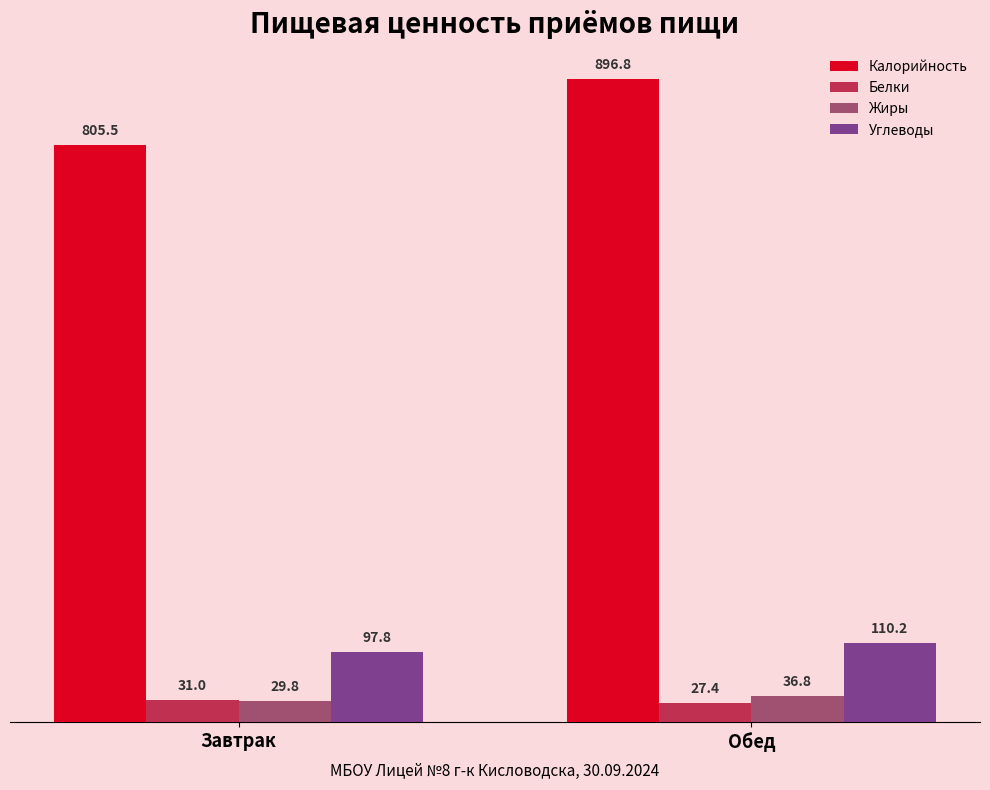

What is the difference between the highest and lowest values at Завтрак?

775.7